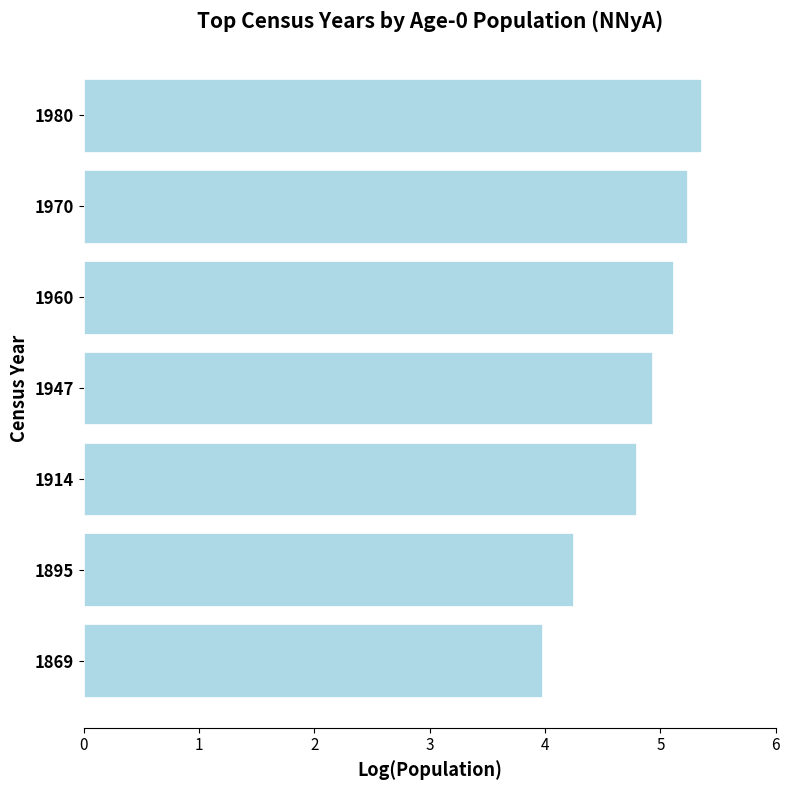

Approximately how many times larger is the value at 1869 compared to 1980?

0.7